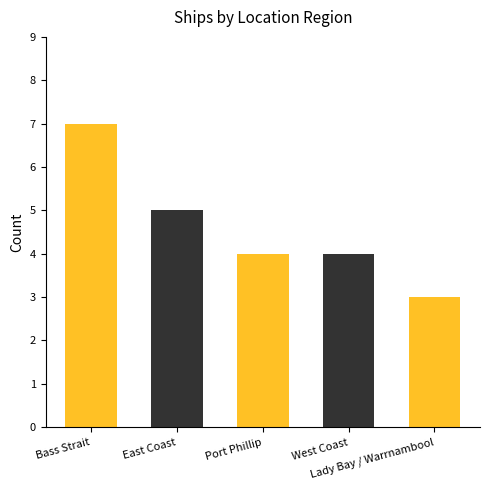

At which label is the value closest to 5?

East Coast